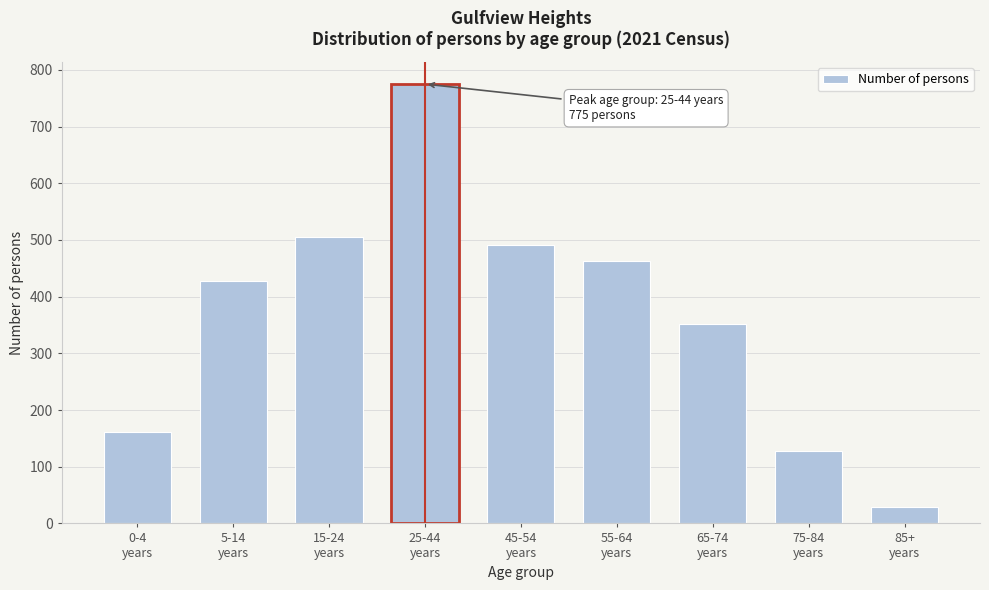

Reading left to right, transcribe all the data shown in this chart.

162	428	506	775	491	462	351	127	29